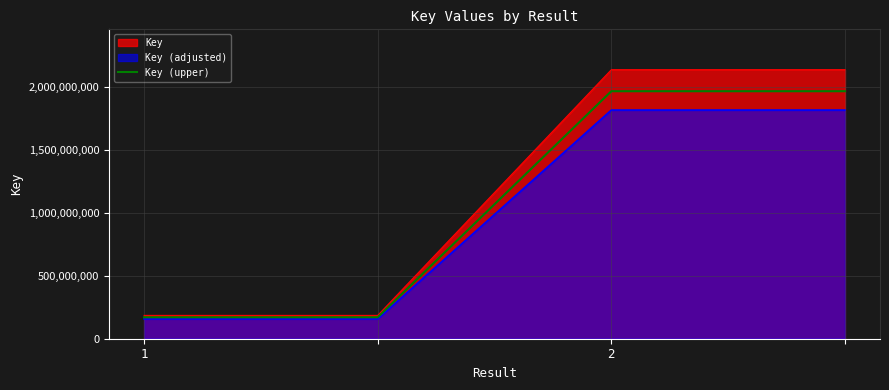

The value at 1 is 70012434.8. True or false?

False